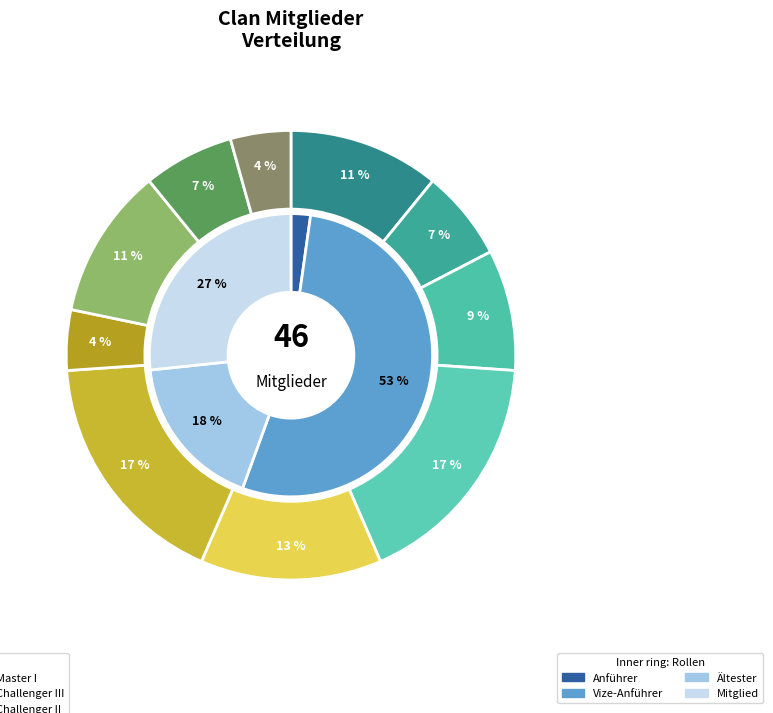

To the nearest percent, what is the average slice percentage?

25%